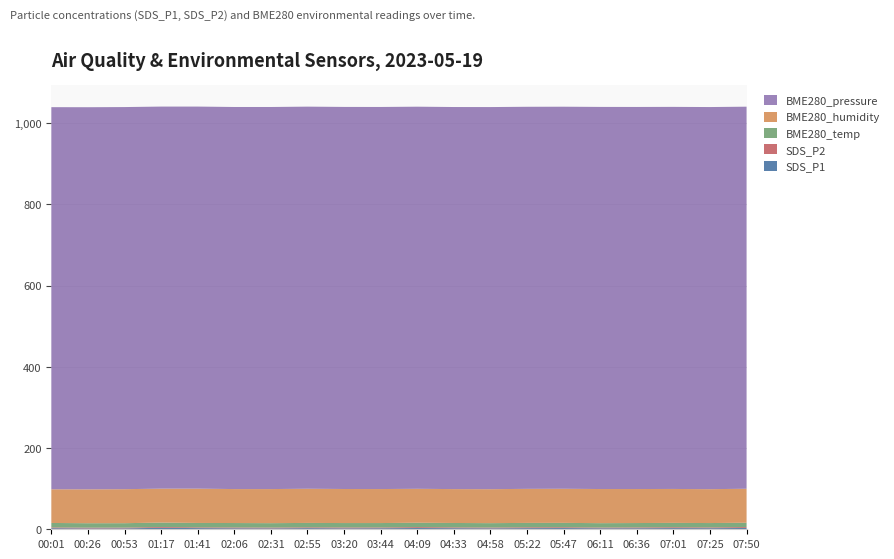

Reading left to right, extract all data points from this chart.

SDS_P1: 2.7	2.1	2.3	3.6	2.9	2.5	2.3	2.8	2.4	2.6	3.1	2.7	2.4	2.8	3.0	2.5	2.6	2.9	2.7	3.2
SDS_P2: 1.9	1.9	1.8	2.0	1.8	2.0	1.9	2.0	2.1	1.9	2.2	2.0	1.9	2.1	2.0	1.8	2.0	2.1	1.9	2.2
BME280_temp: 10.9	10.9	10.9	10.9	10.9	10.9	10.9	10.8	10.8	10.8	10.8	10.8	10.8	10.8	10.8	10.8	10.8	10.8	10.7	10.7
BME280_humidity: 82.9	83.4	83.7	83.5	84.4	83.6	83.9	84.1	83.8	83.7	83.5	83.4	83.6	83.8	83.9	84.0	83.7	83.5	83.4	83.6
BME280_pressure: 940.6	940.6	940.6	940.5	940.5	940.5	940.5	940.6	940.5	940.5	940.6	940.5	940.6	940.5	940.5	940.6	940.5	940.5	940.6	940.5